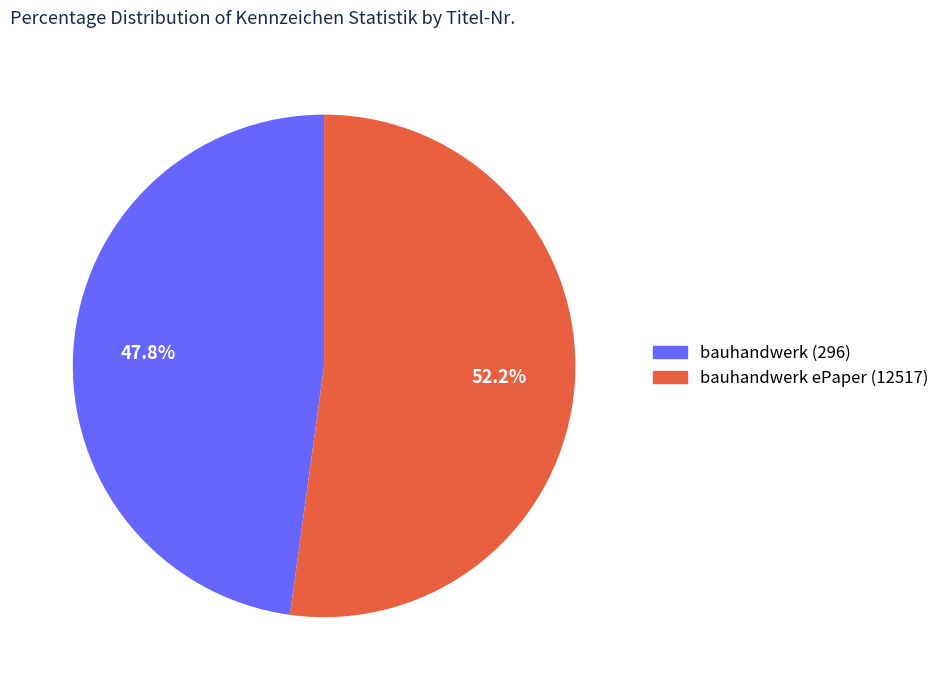

To the nearest percent, what portion does bauhandwerk (296) represent?

48%